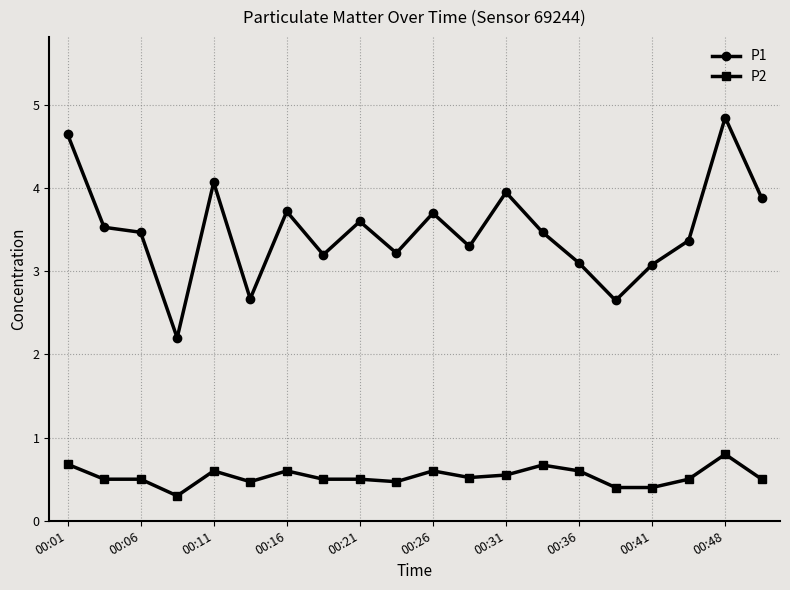

Which series has the largest total across all categories?

P1